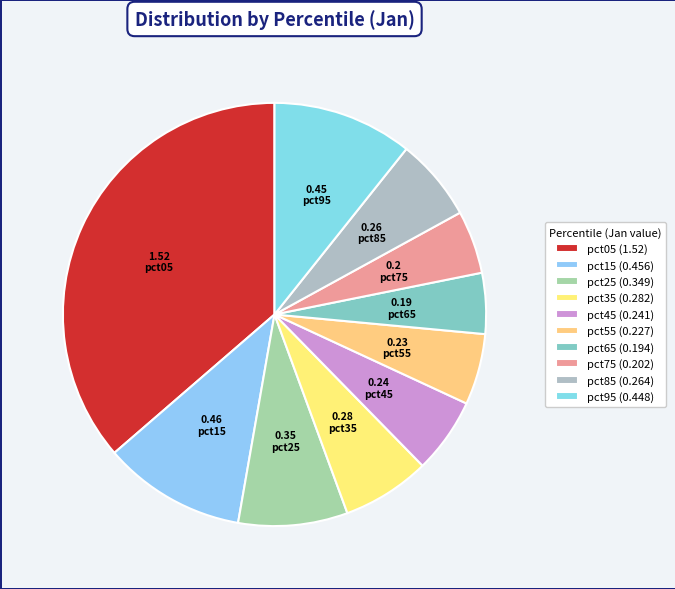

Which category has the smallest portion of the pie?

pct65